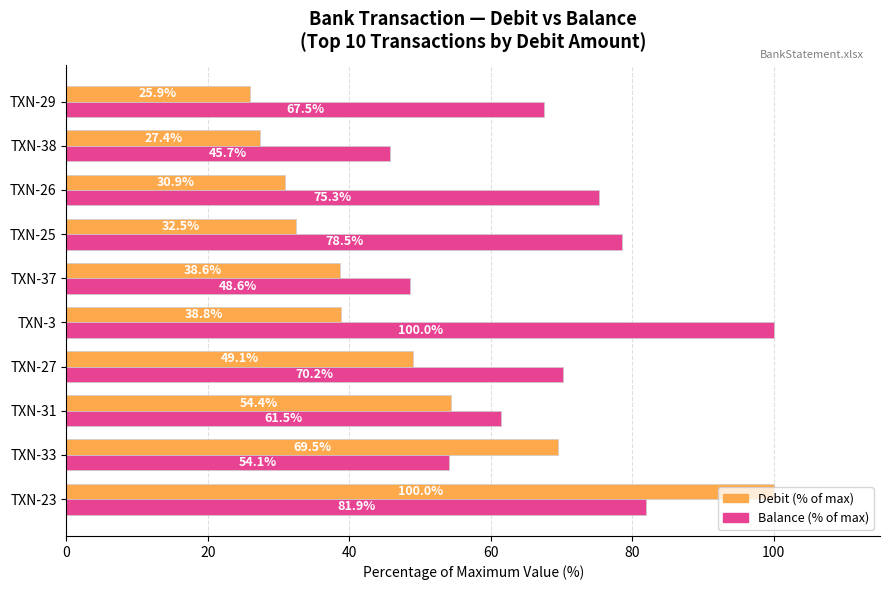

Which series changed the most between TXN-33 and TXN-37?

Debit (% of max)